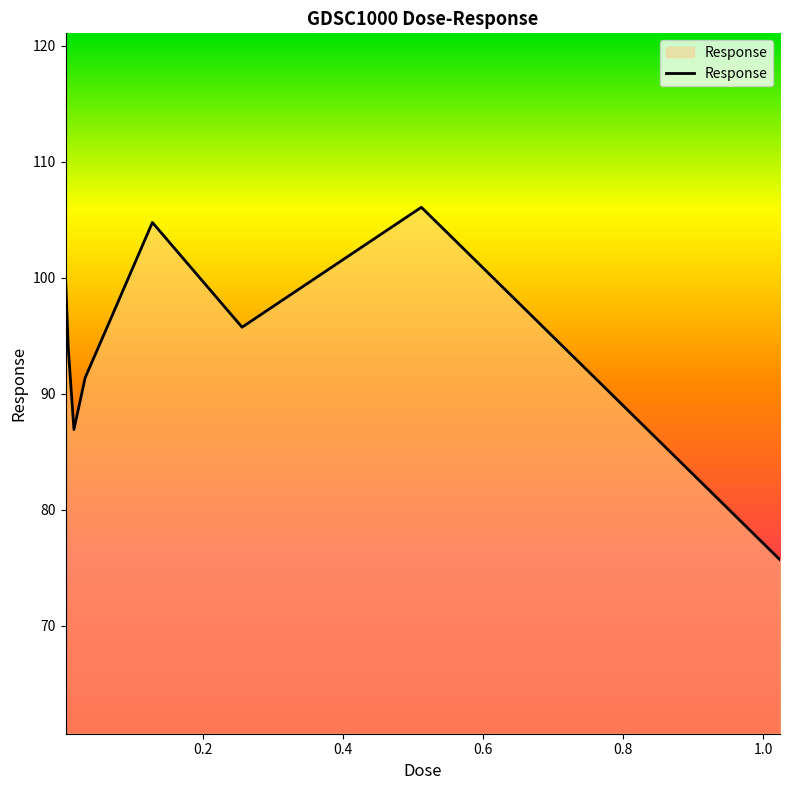

What is the minimum value shown in the chart?

75.7